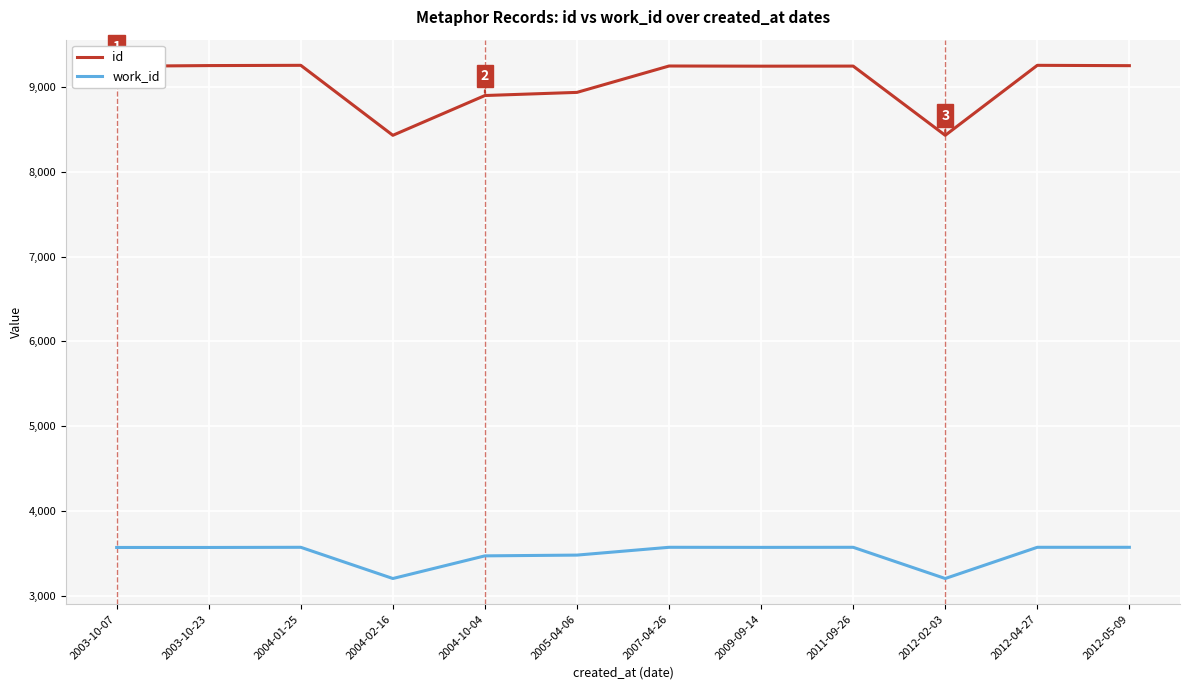

Rank the series by their maximum value, from lowest to highest.

work_id, id